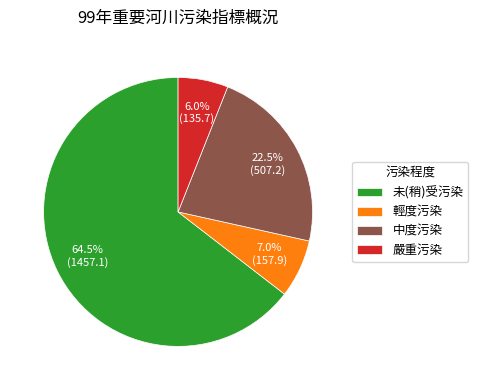

What percentage is NOT represented by 輕度污染?

93.0%